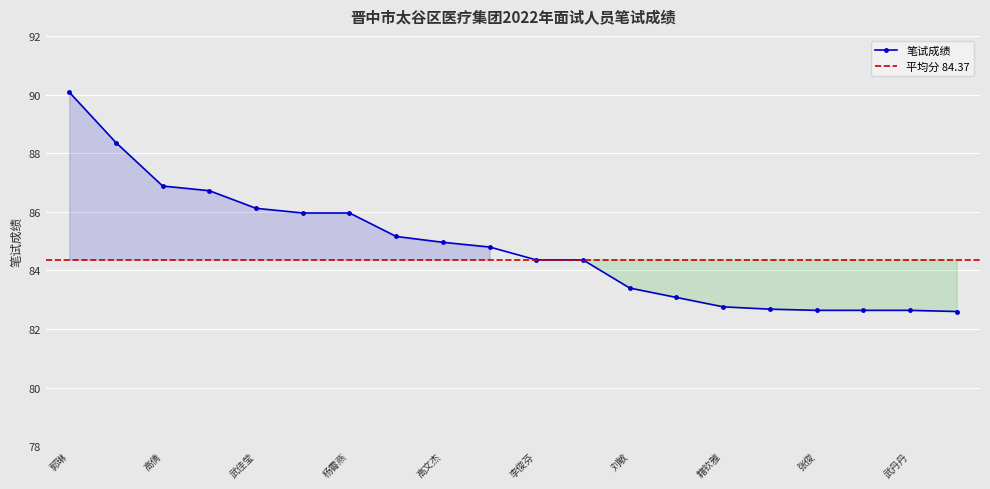

Reading left to right, transcribe all the data shown in this chart.

90.1	88.4	86.9	86.7	86.1	86.0	86.0	85.2	85.0	84.8	84.4	84.4	83.4	83.1	82.8	82.7	82.6	82.6	82.6	82.6